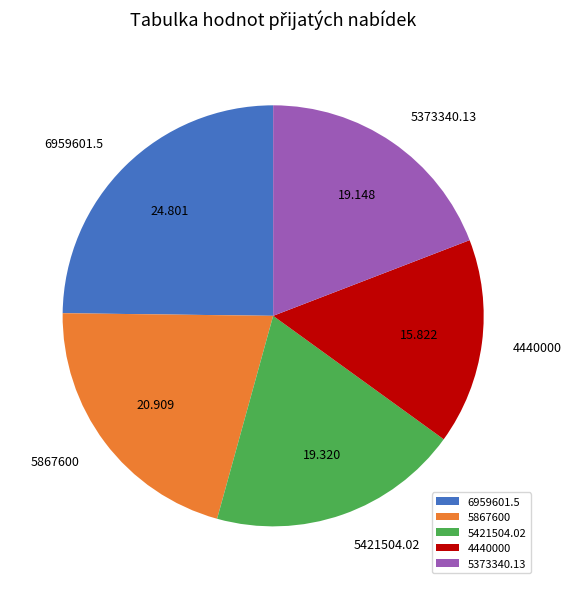

Is 5373340.13 the majority of the pie?

No